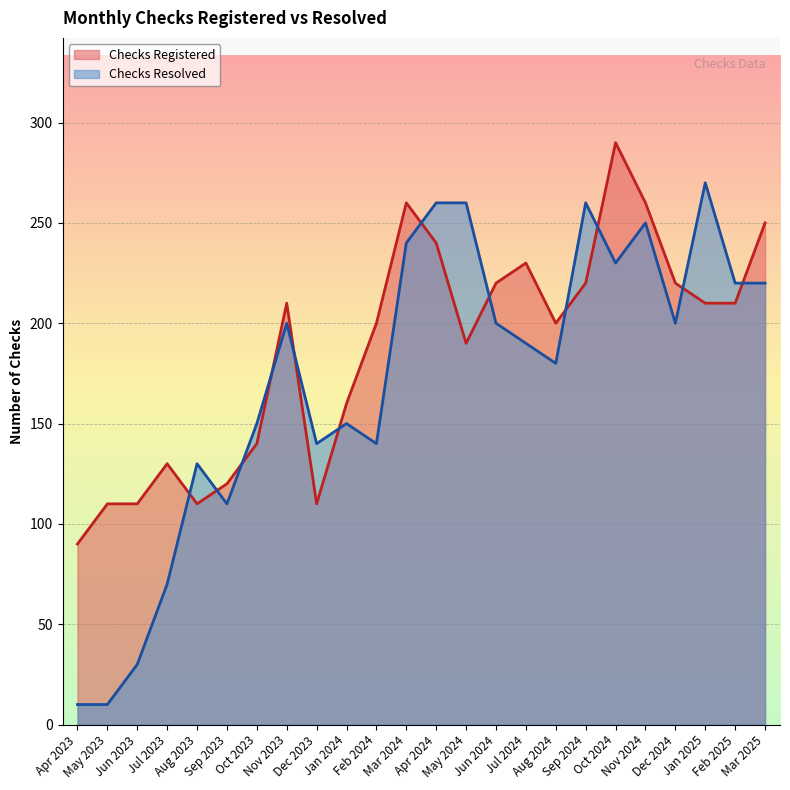

What is the label of the 19th point from the right?

Sep 2023